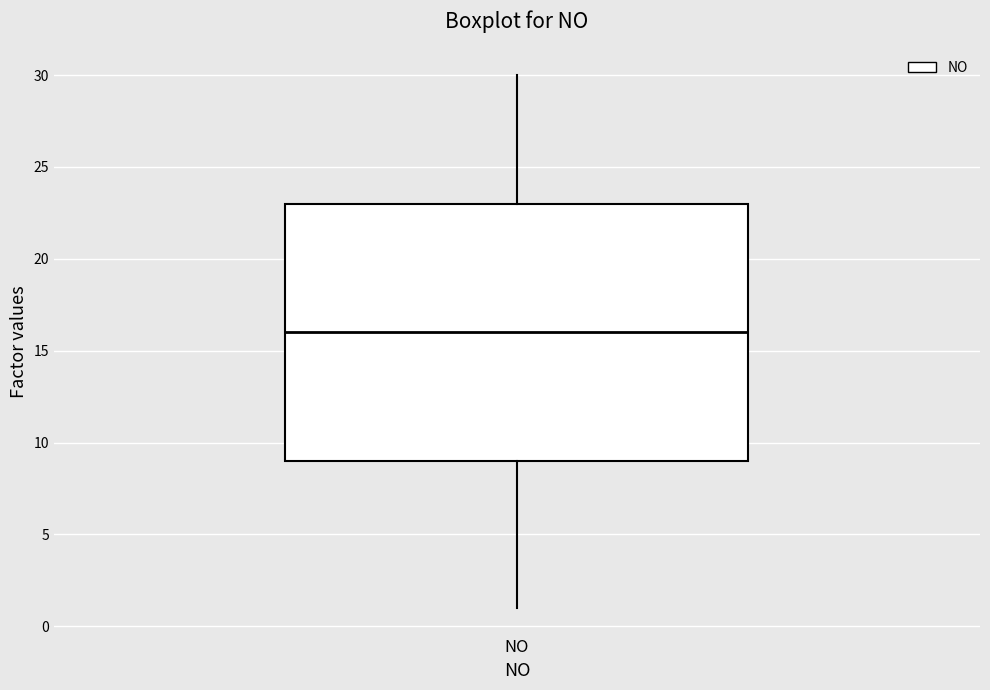

Transcribe this box plot: give where the median line is, the range the box spans, and where the two whiskers end, as read against the y-axis. The values are not printed on the chart, so give them approximately, as read against the axis.

median 16, box 9 to 23, whiskers 1 to 30